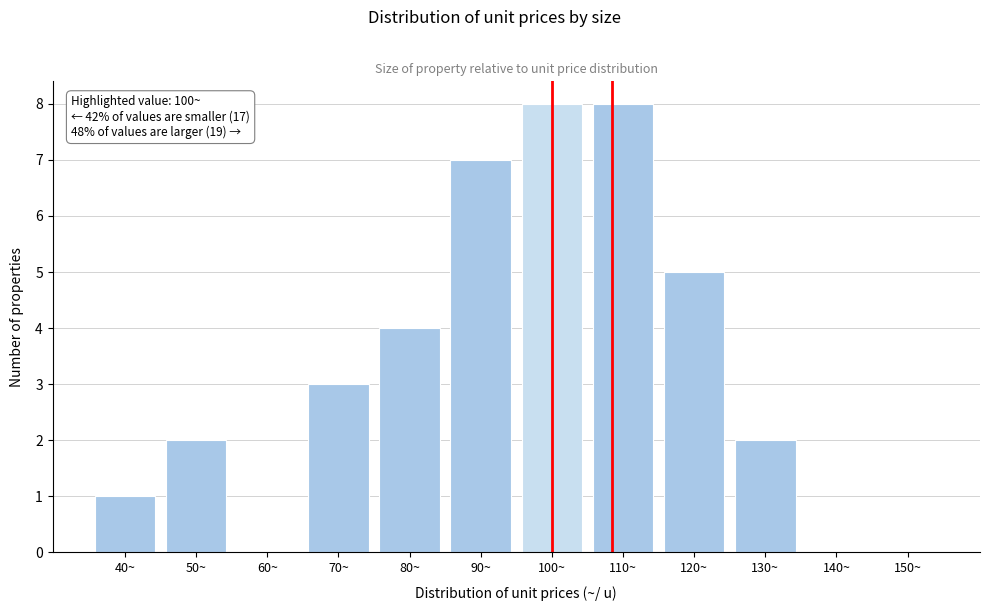

Reading right to left, what are all the values shown in this chart?

150~=0	140~=0	130~=2	120~=5	110~=8	100~=8	90~=7	80~=4	70~=3	60~=0	50~=2	40~=1